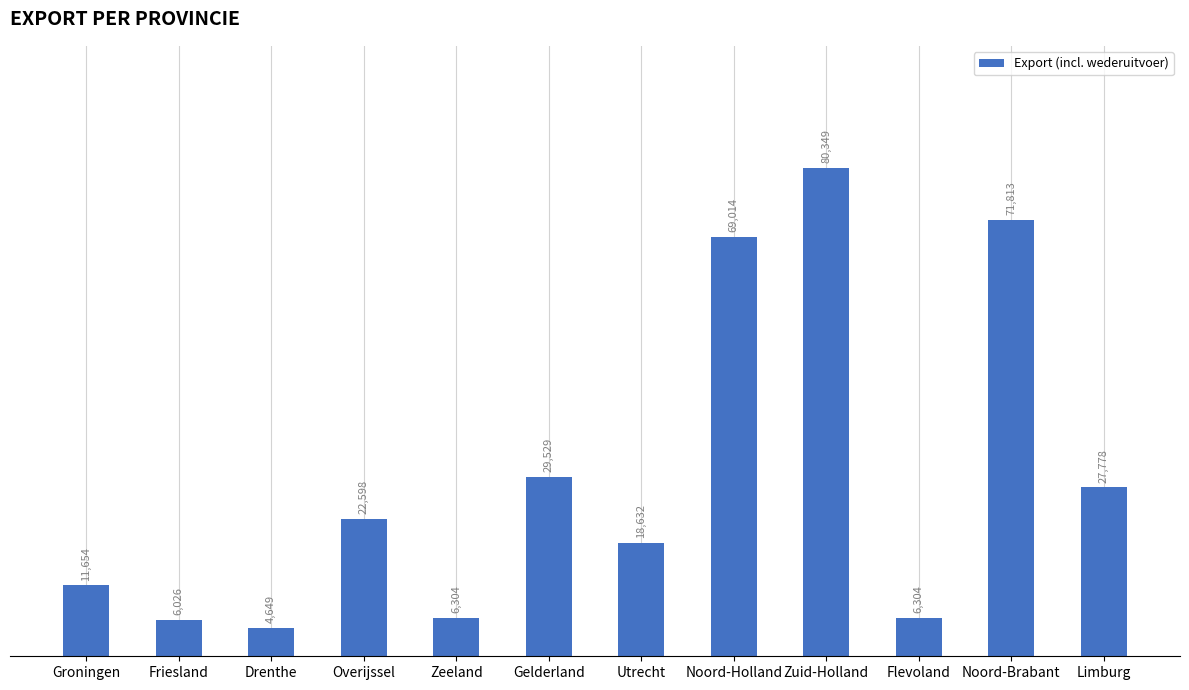

What position from the left is Friesland?

2